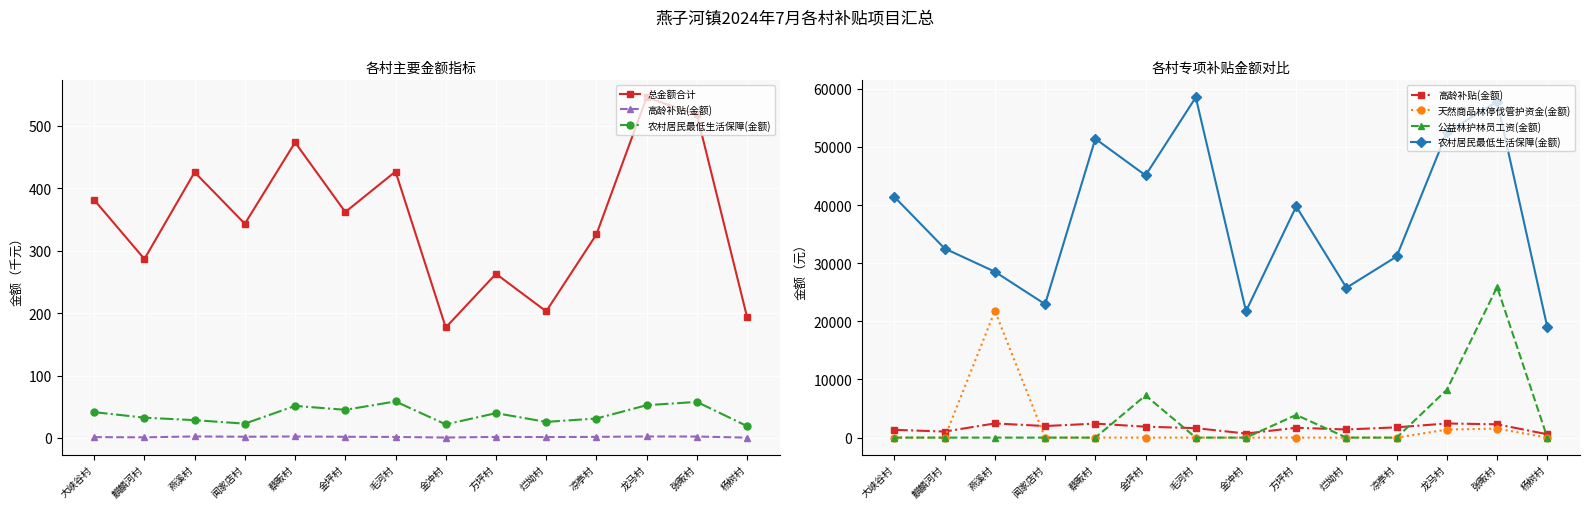

True or false: 高龄补贴(金额) has a value of 919.3 at 方坪村.

False